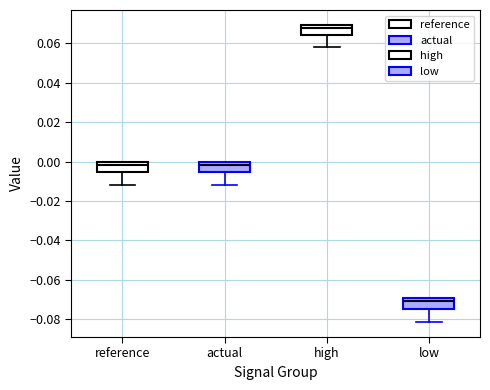

Reading left to right, transcribe this box plot: for each box, give where its median line is, the range the box spans, and where its two whiskers end, as read against the y-axis. The values are not printed on the chart, so give them approximately, as read against the axis.

reference: median -0.002, box -0.006 to 0.000, whiskers -0.012 to 0.000
actual: median -0.002, box -0.006 to 0.000, whiskers -0.012 to 0.000
high: median 0.068, box 0.064 to 0.070, whiskers 0.058 to 0.070
low: median -0.070 (just below the box's upper edge), box -0.074 to -0.070, whiskers -0.082 to -0.070